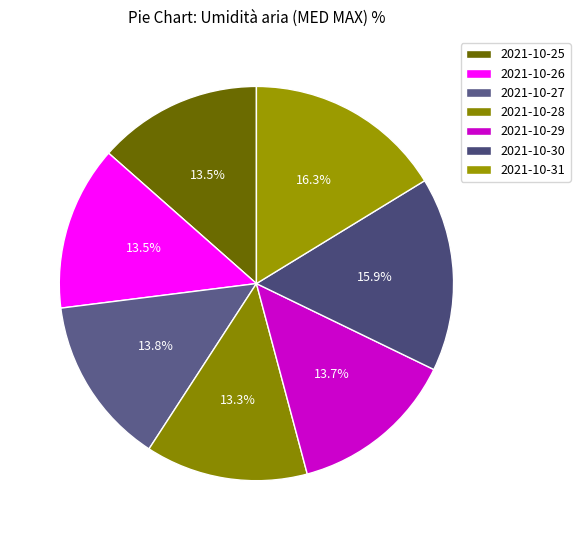

How many slices are in this pie chart?

7